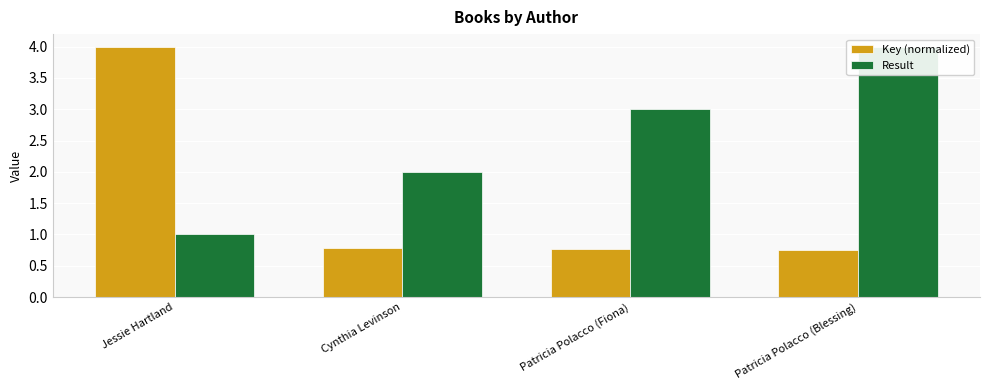

At how many categories does at least one series exceed 2?

3